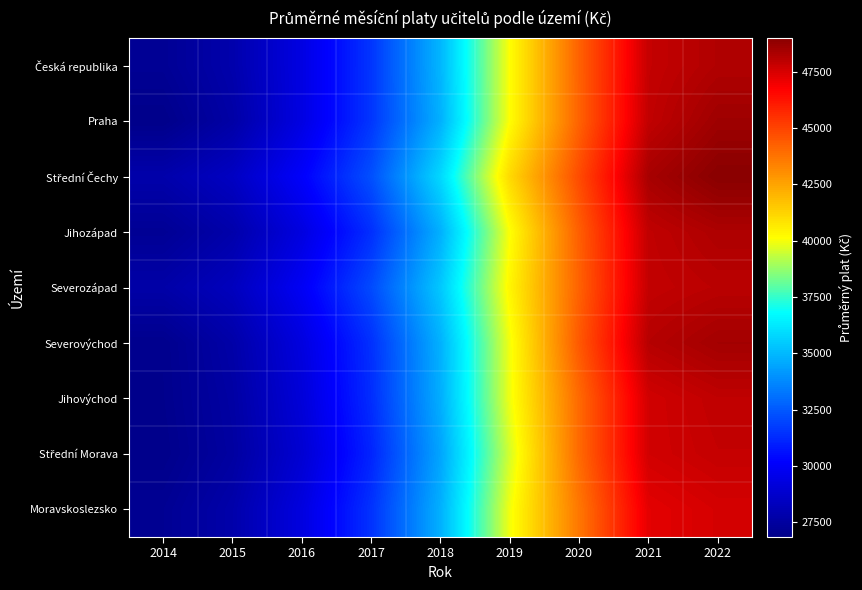

What is the spread (max minus min) of values at 2020?

1139.3